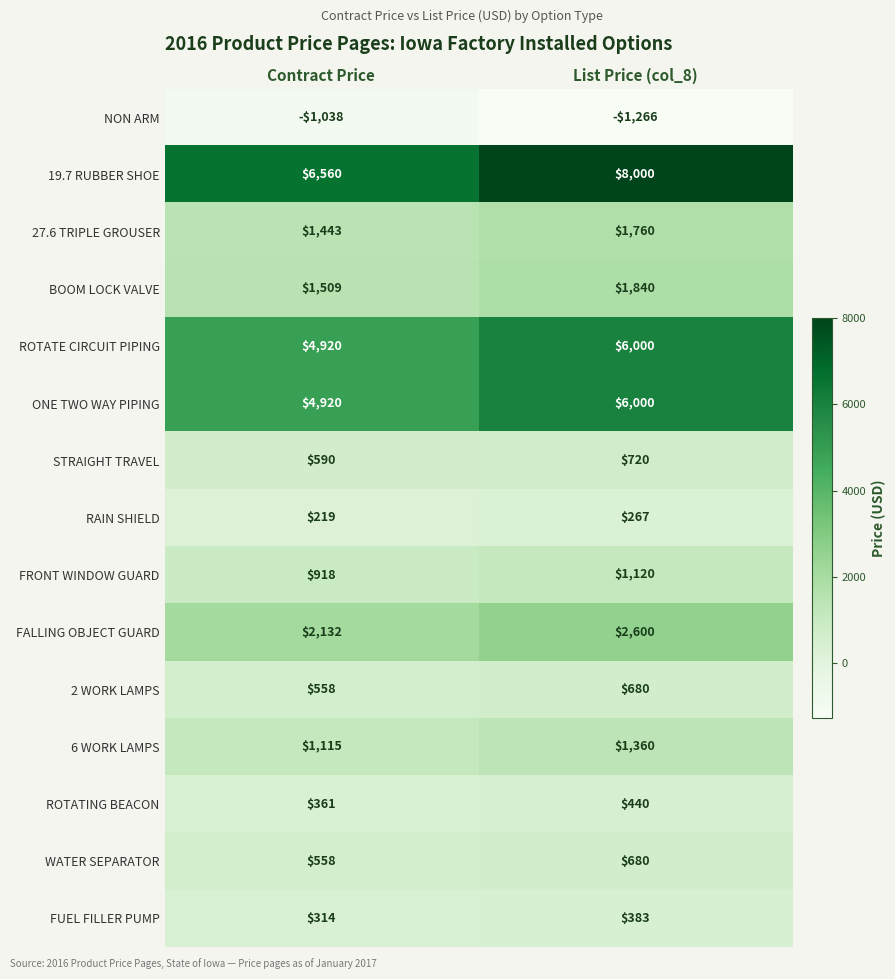

List the labels in order of FRONT WINDOW GUARD value, smallest first.

Contract Price, List Price (col_8)